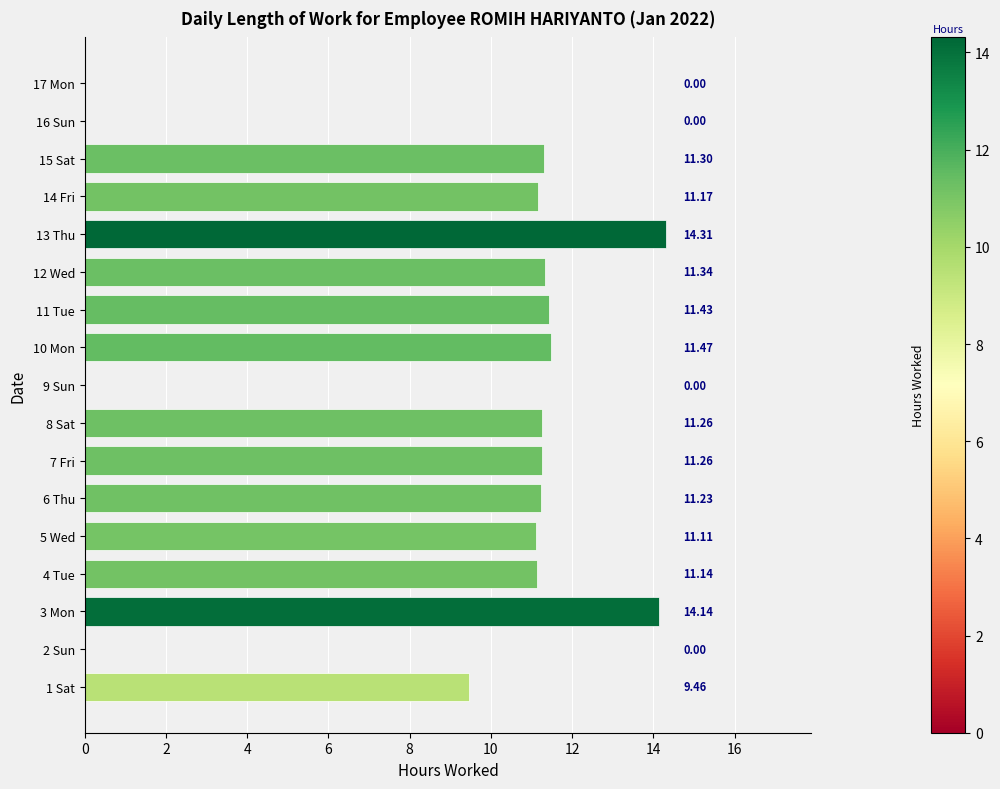

What is the sum of all values?

150.6